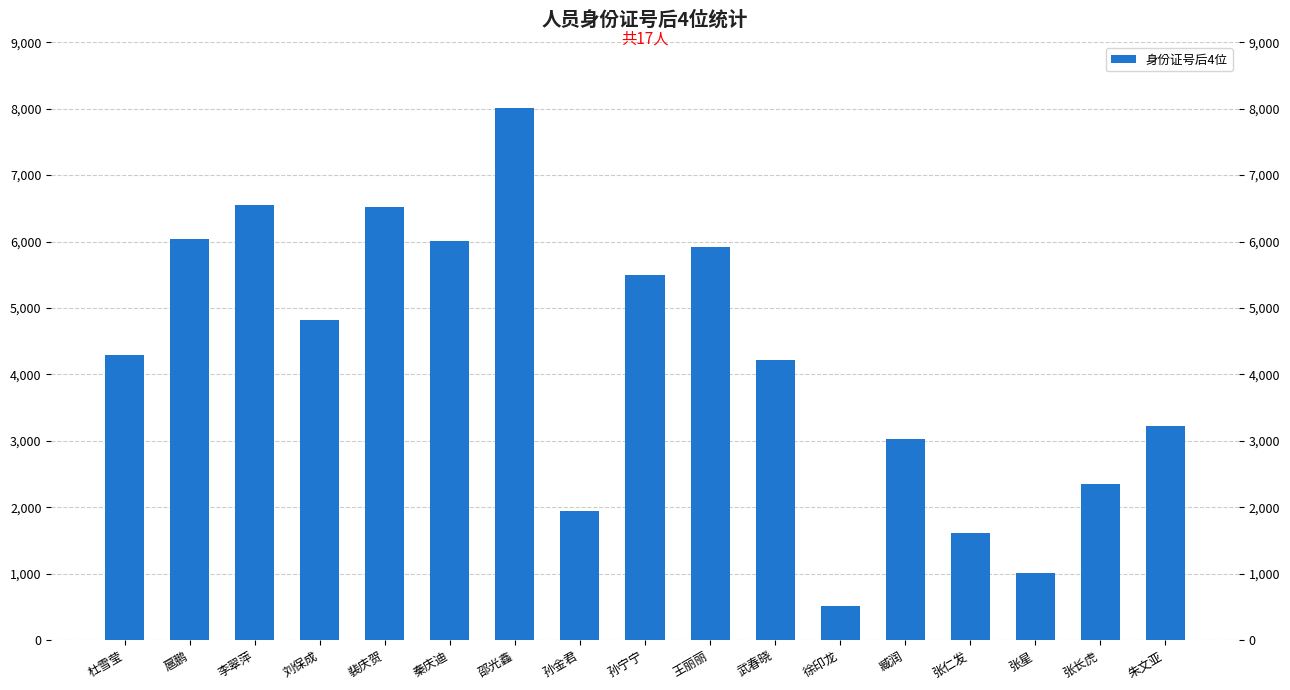

What position from the left is 张长虎?

16